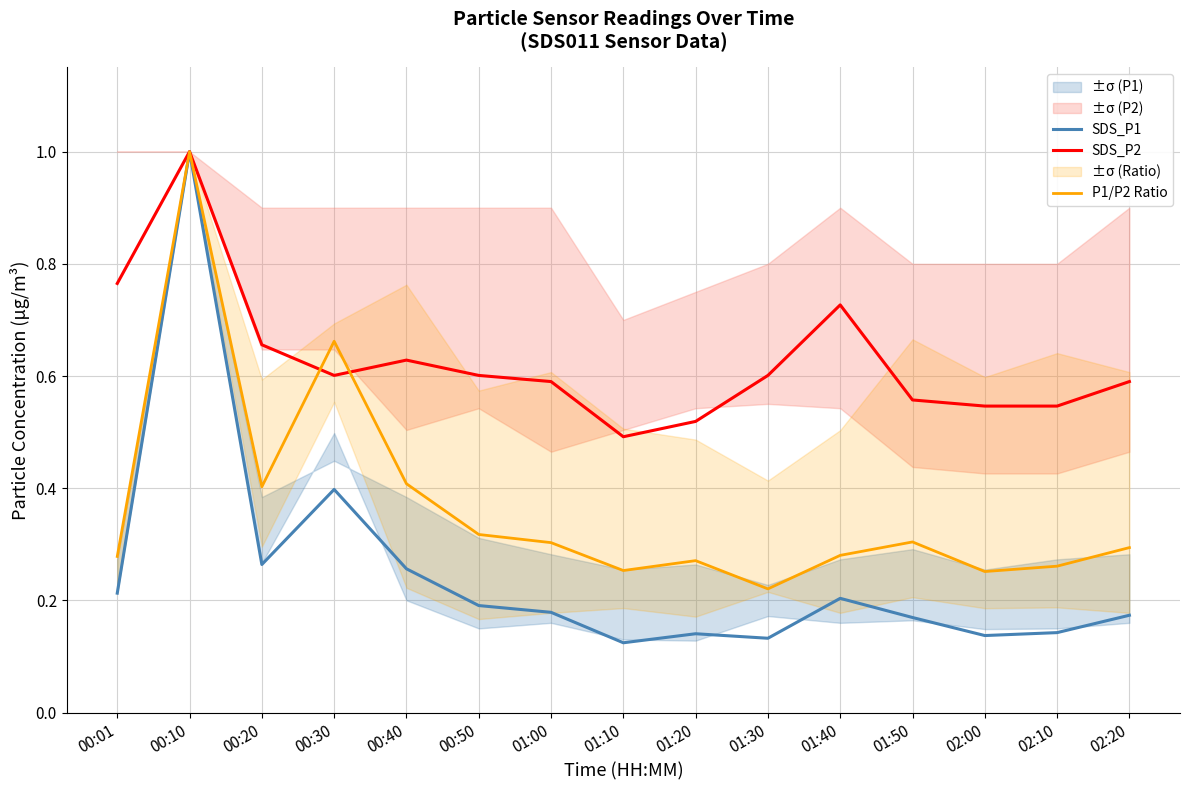

What is the value of the SDS_P1 point at the 4th from the left?

0.4